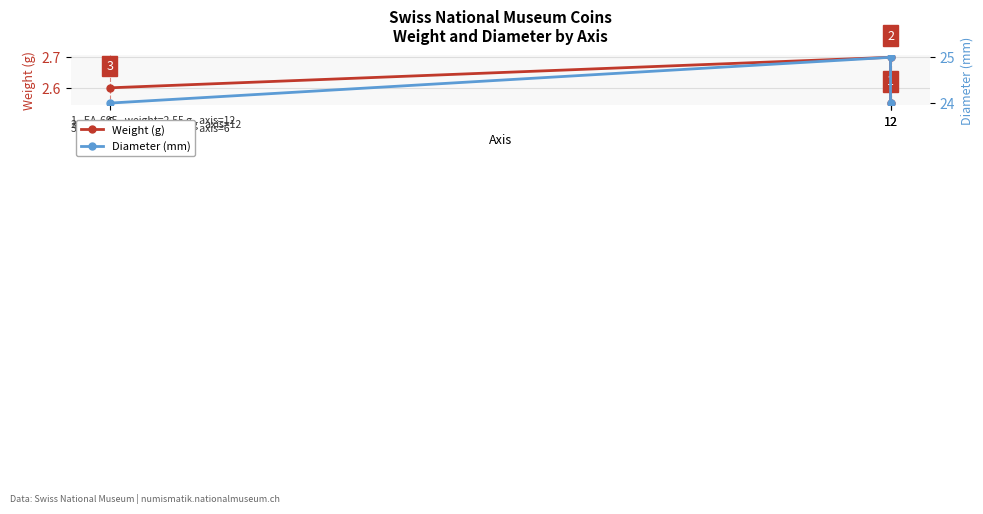

What is the value of the Diameter (mm) point at the 3rd from the left?

24.0